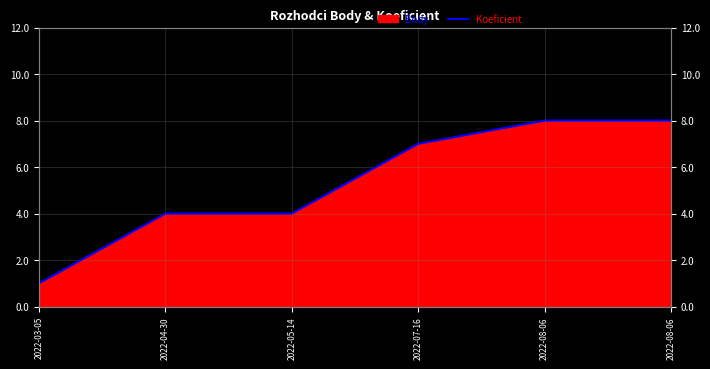

What is the change in value from 2022-05-14 to 2022-08-06?

+4